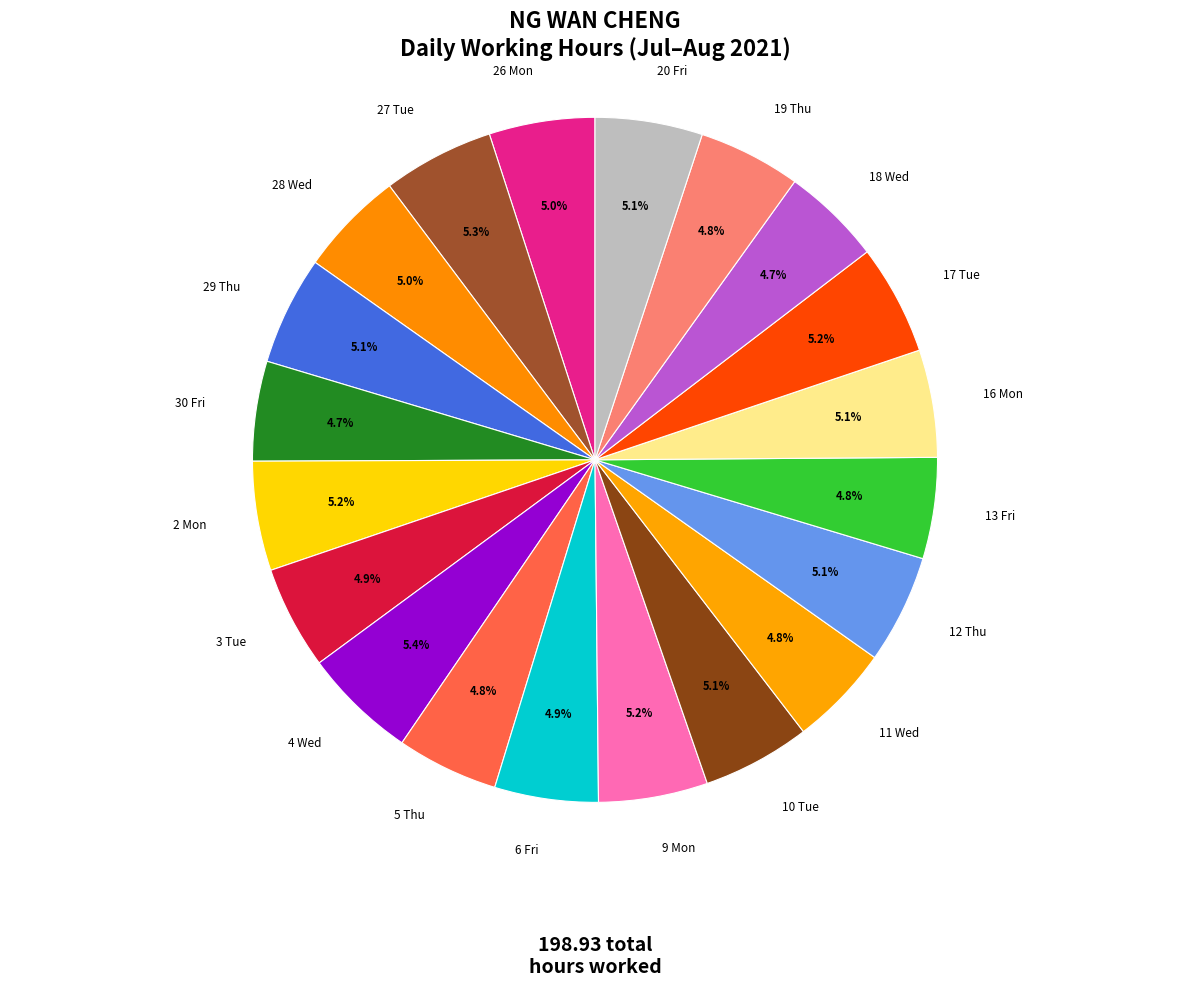

True or false: 10 Tue accounts for 5% of the total.

True